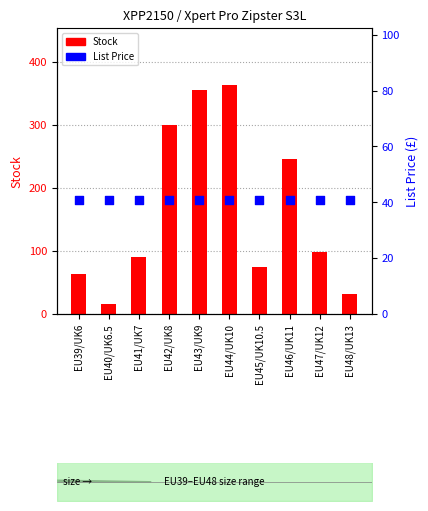

At which category is the sum across all series the highest?

EU44/UK10